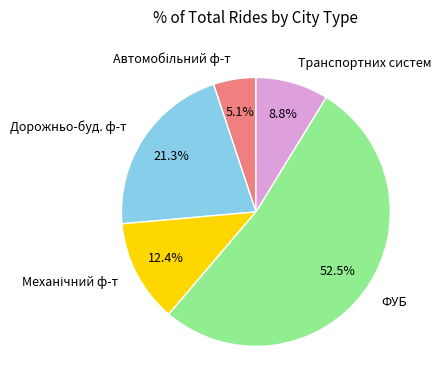

To the nearest percent, what is the difference between the largest and smallest slice percentages?

47%